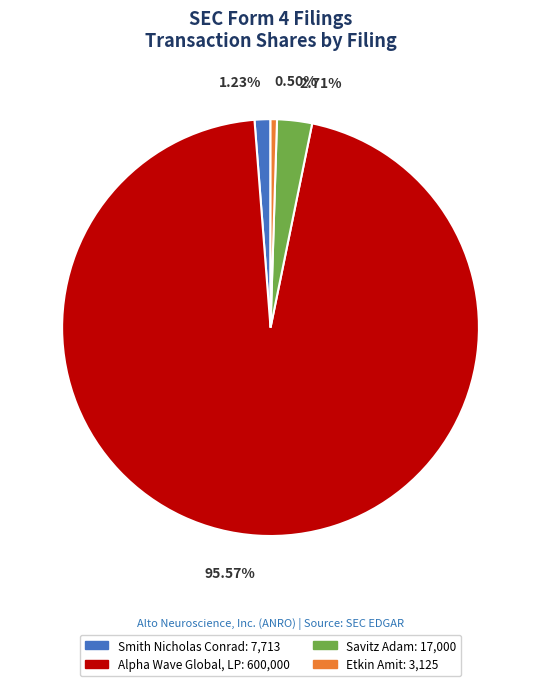

Is there a majority slice in this chart?

Yes